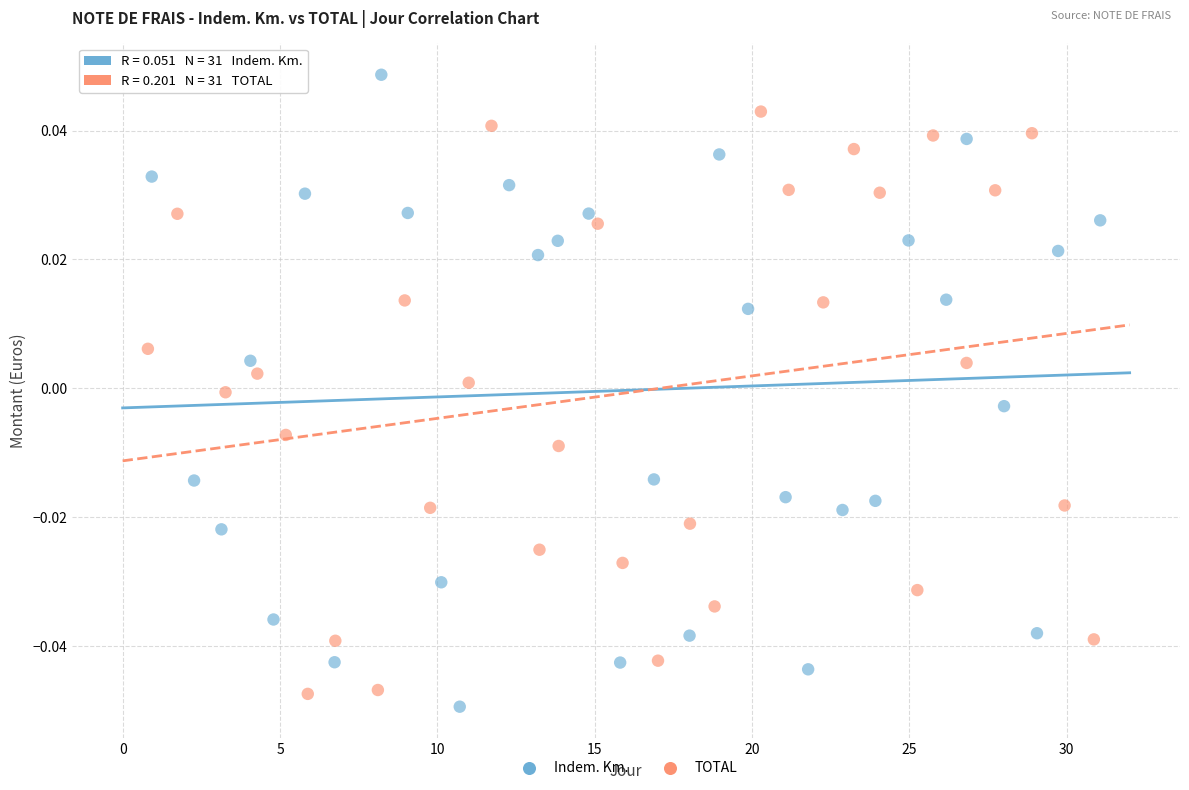

Which series reaches the maximum Y coordinate?

Indem. Km.